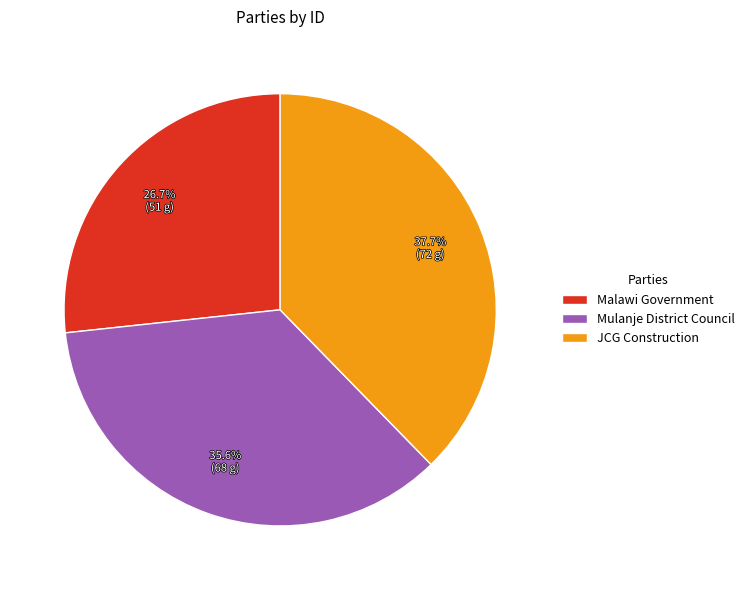

True or false: Malawi Government accounts for 18% of the total.

False